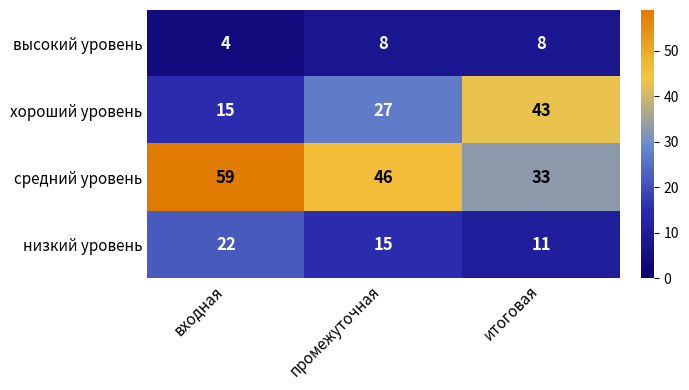

How many data points does each series have?

3